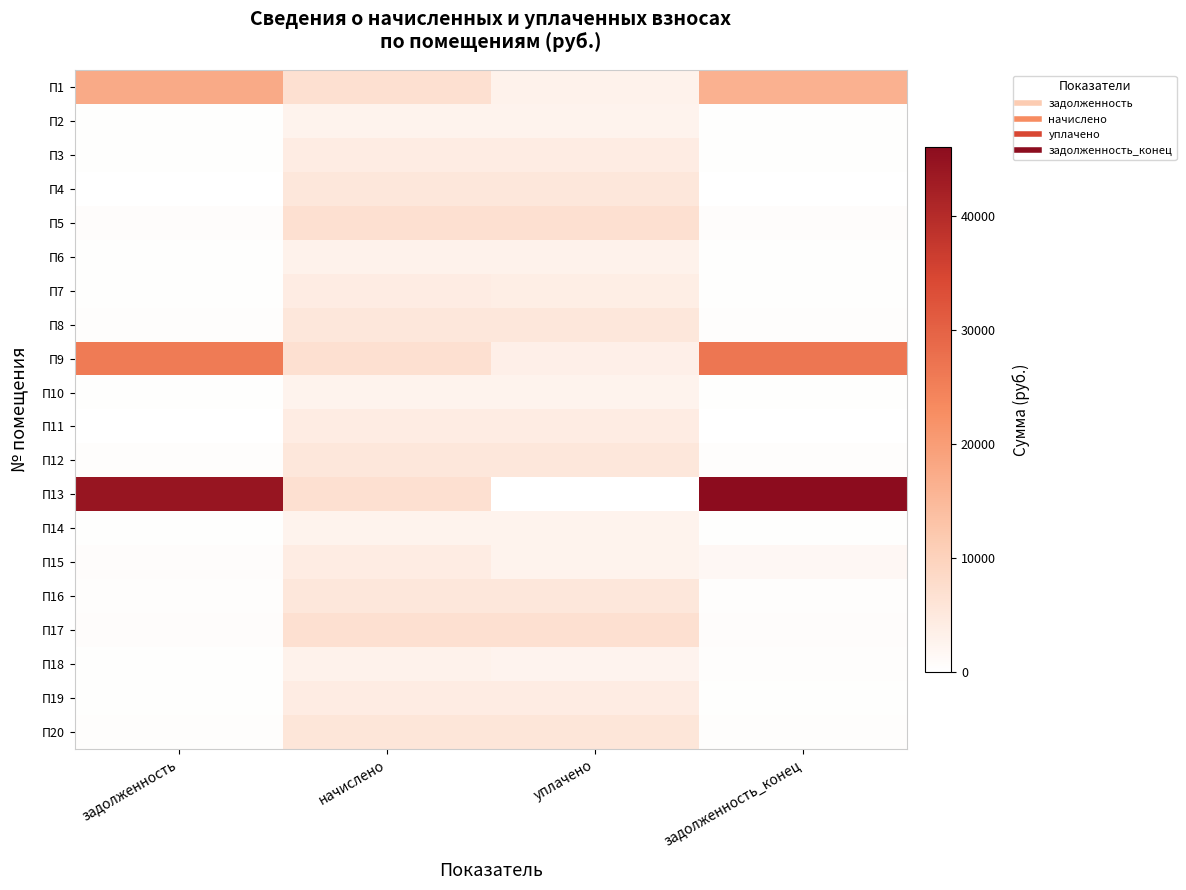

Count the number of data series in this chart.

20